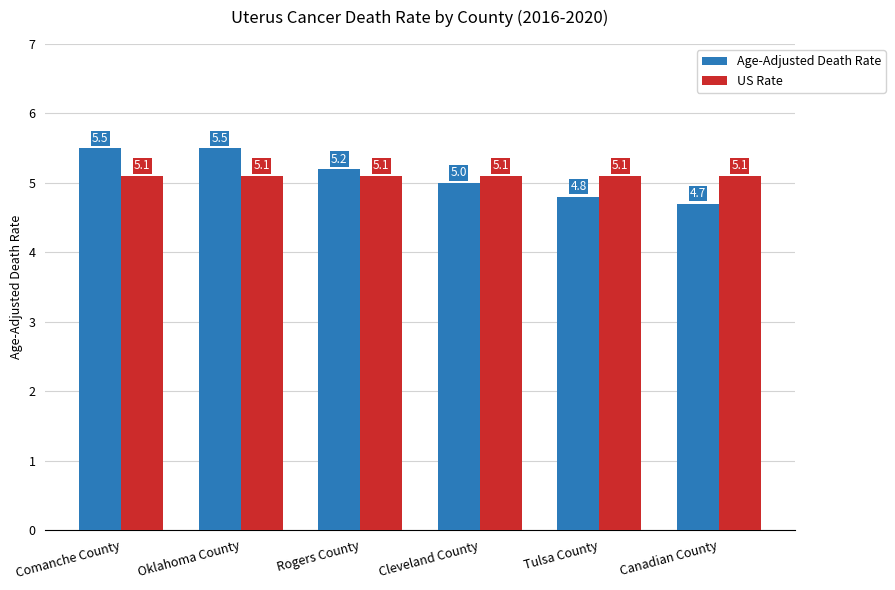

What is the maximum value shown in the chart?

5.5